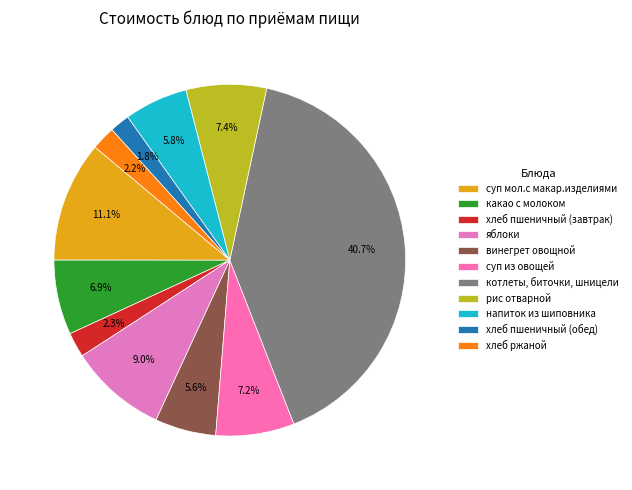

Rank the categories by value from highest to lowest.

котлеты, биточки, шницели, суп мол.с макар.изделиями, яблоки, рис отварной, суп из овощей, какао с молоком, напиток из шиповника, винегрет овощной, хлеб пшеничный (завтрак), хлеб ржаной, хлеб пшеничный (обед)